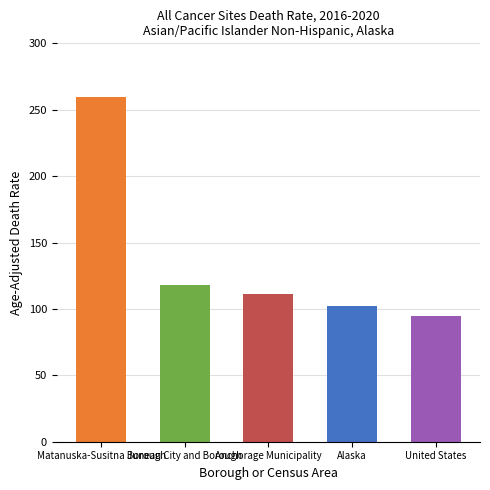

What is the smallest value displayed?

94.5